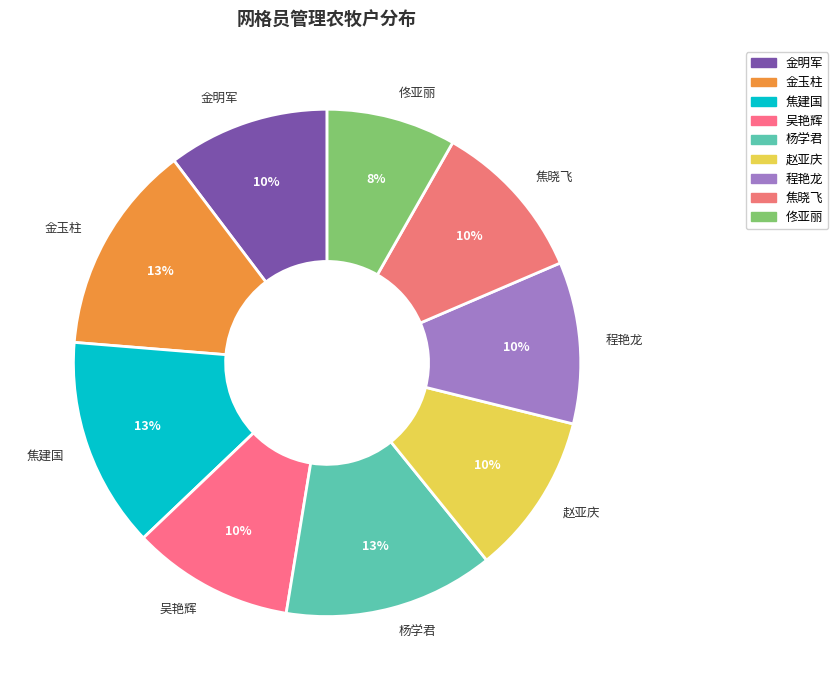

To the nearest percent, what is the combined percentage of 程艳龙 and 赵亚庆?

21%